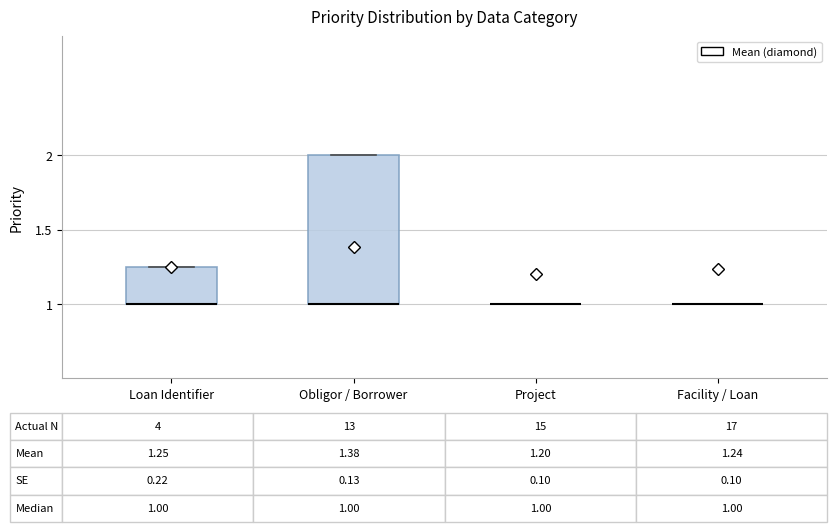

Which box is the tallest, from its lower edge to its upper edge?

Obligor / Borrower